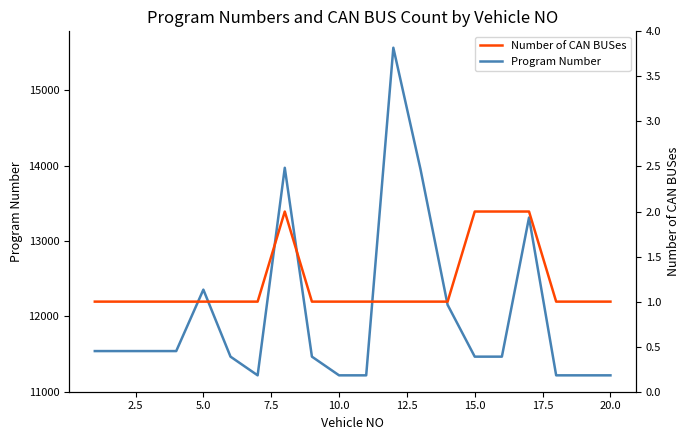

Is this an area chart (filled region under the line)?

No